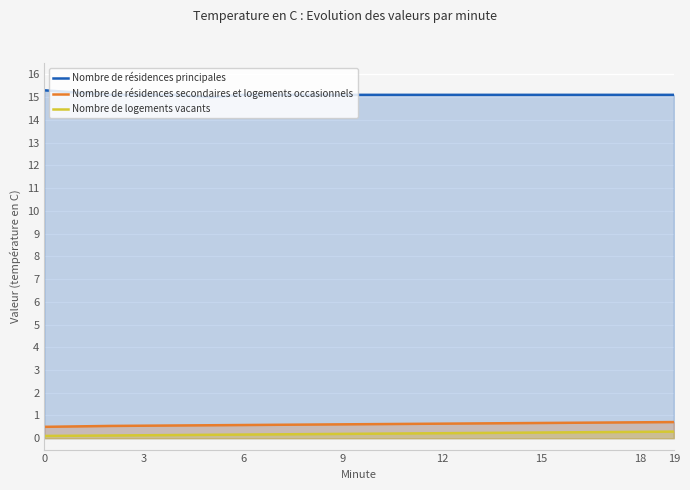

True or false: Nombre de résidences secondaires et logements occasionnels has more than 0 interior local peaks.

False